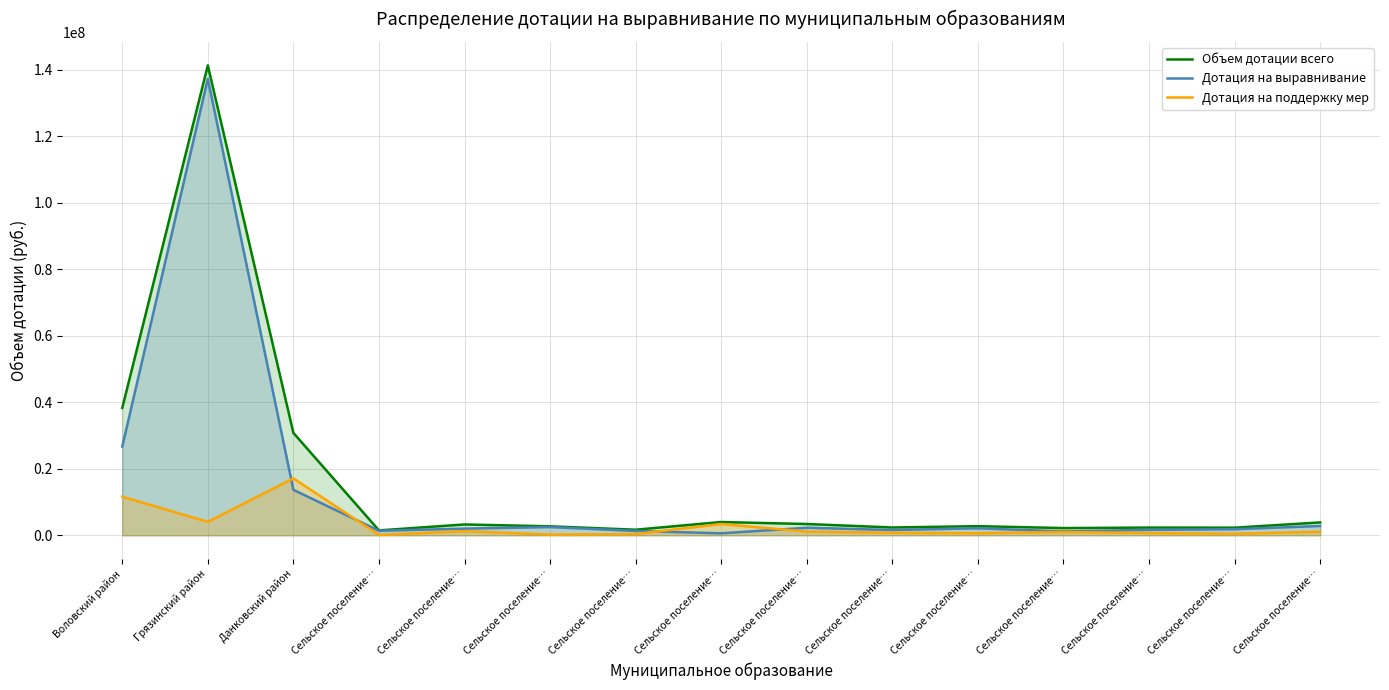

Where does the Объем дотации всего series first go above 2751244?

Воловский район